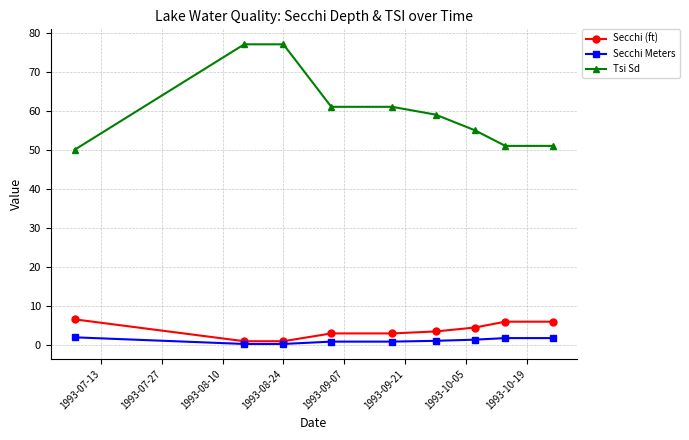

Which series has the widest spread of values?

Tsi Sd